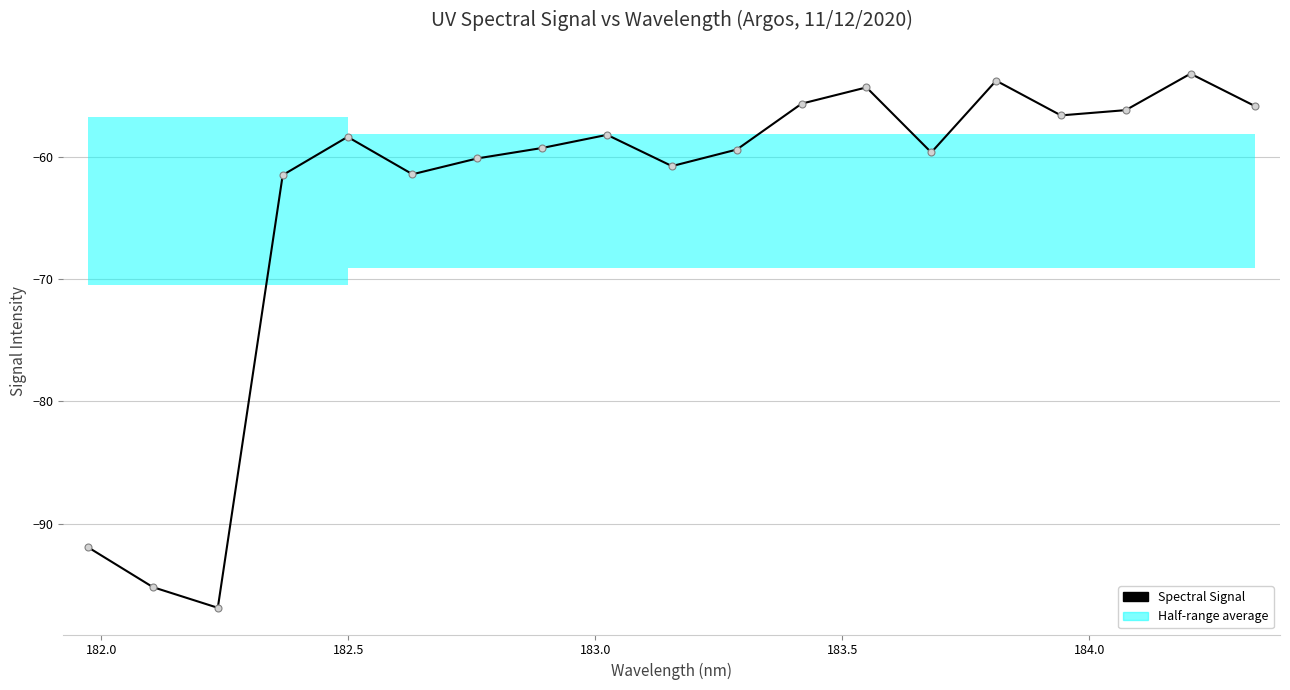

How many values exceed -59?

9